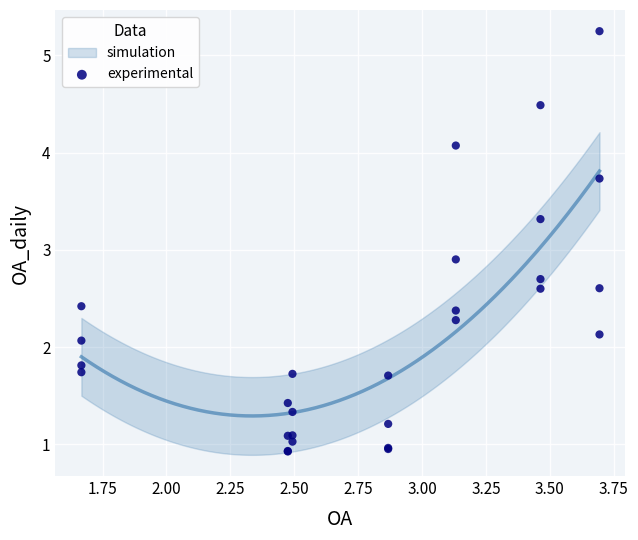

What Y value in the scatter plot is closest to 3?

2.9